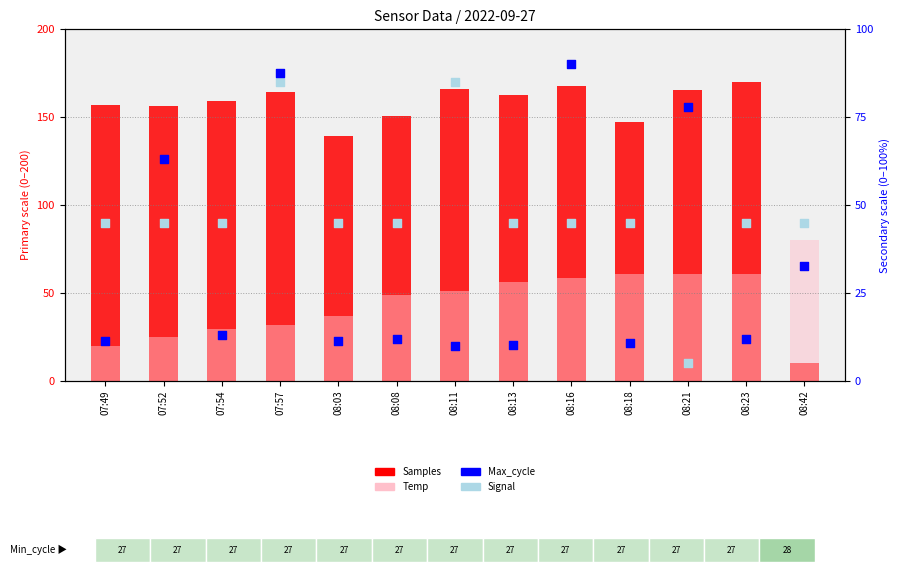

What is the total value across all series at 08:08?

256.7